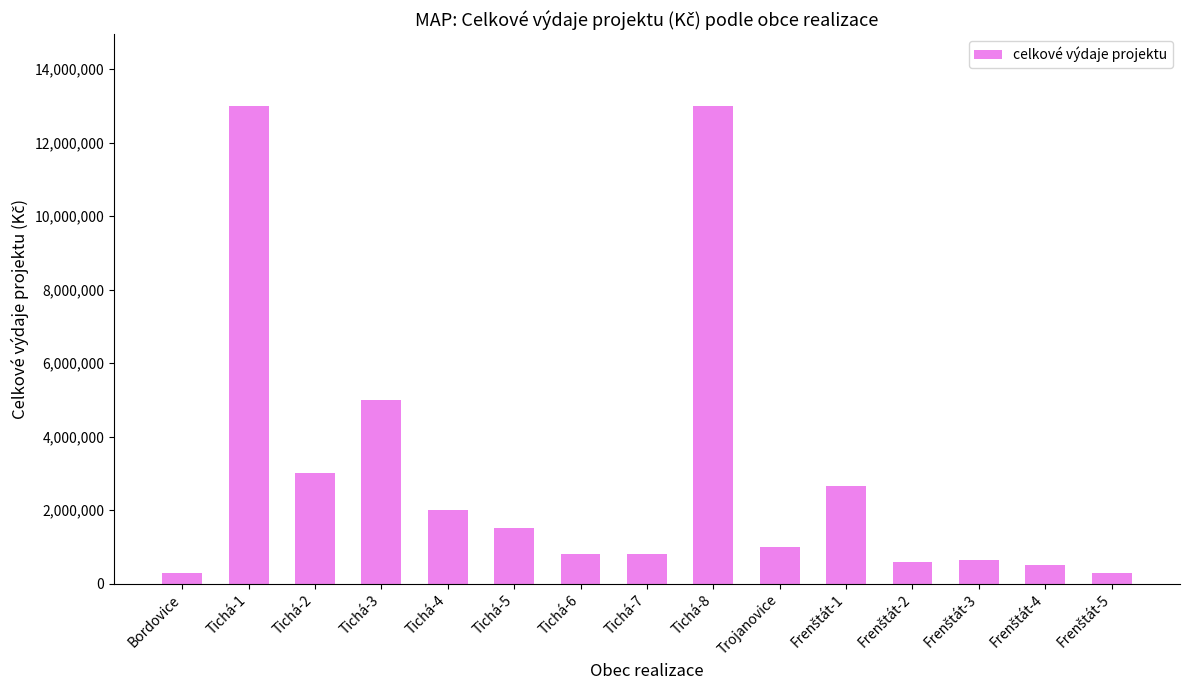

The value at Tichá-1 is 7220117. True or false?

False